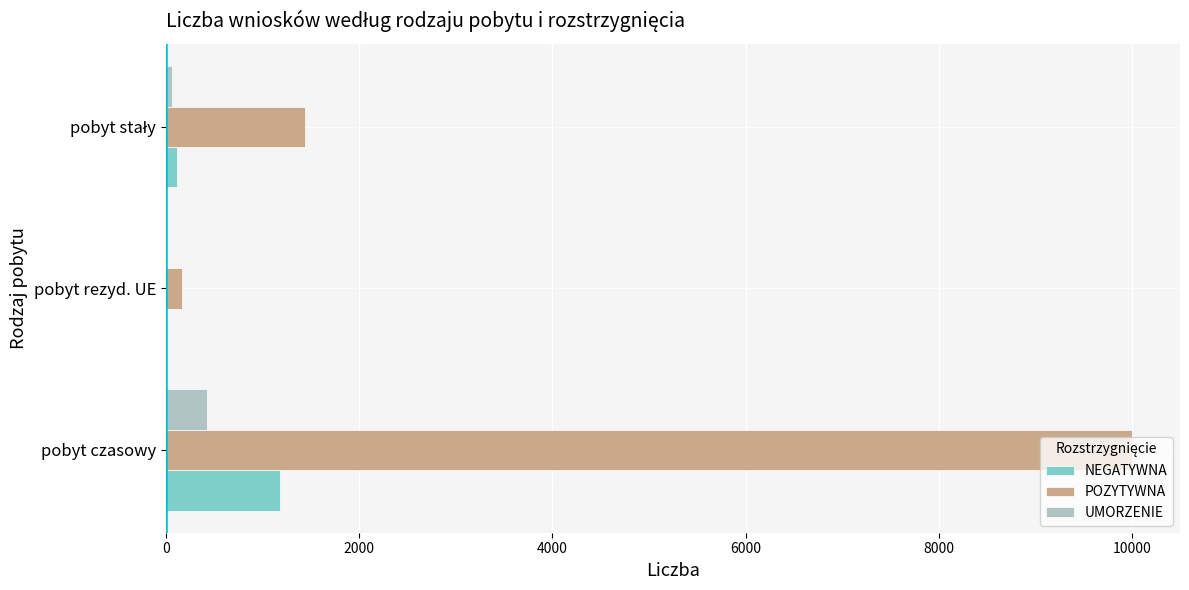

At which category is the sum across all series the highest?

pobyt czasowy